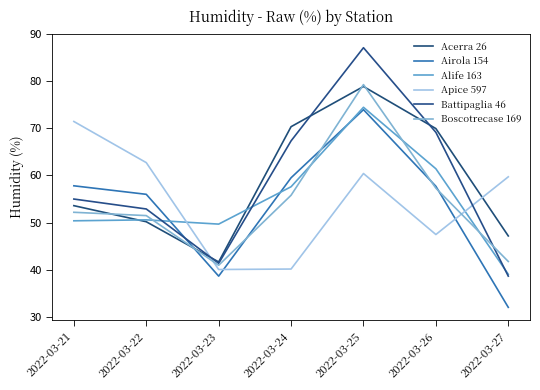

Which category has the highest value across all series?

2022-03-25